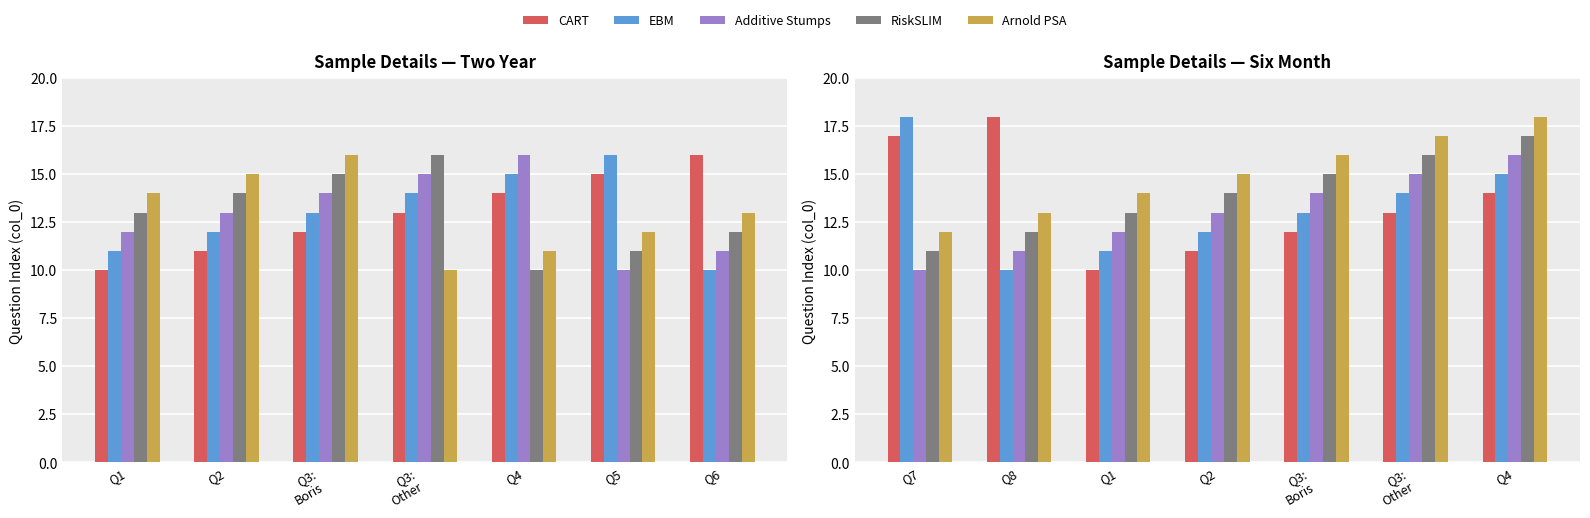

What is the greatest value displayed?

18